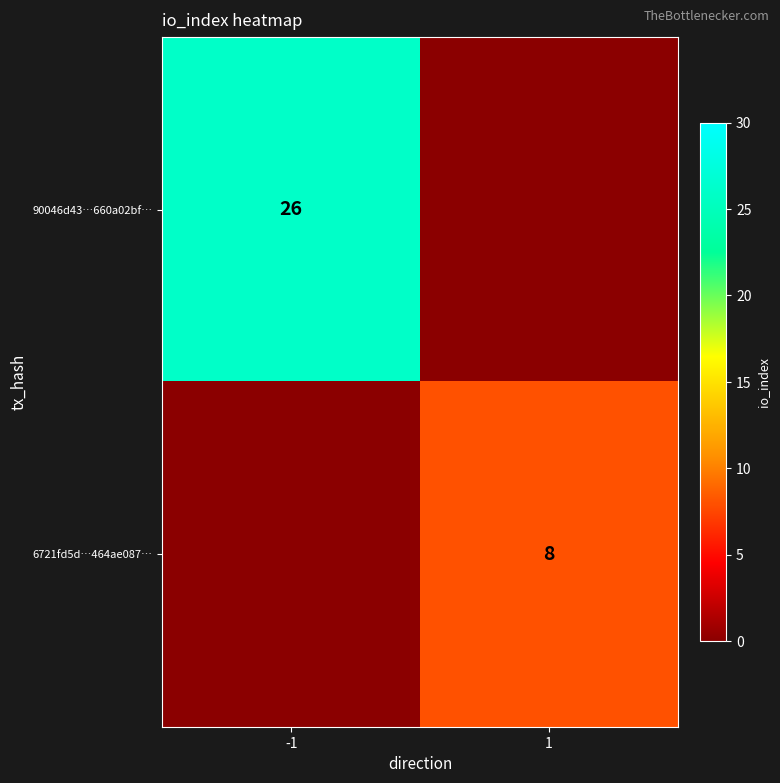

The 90046d43…660a02bf… series shows 26 at -1. True or false?

True